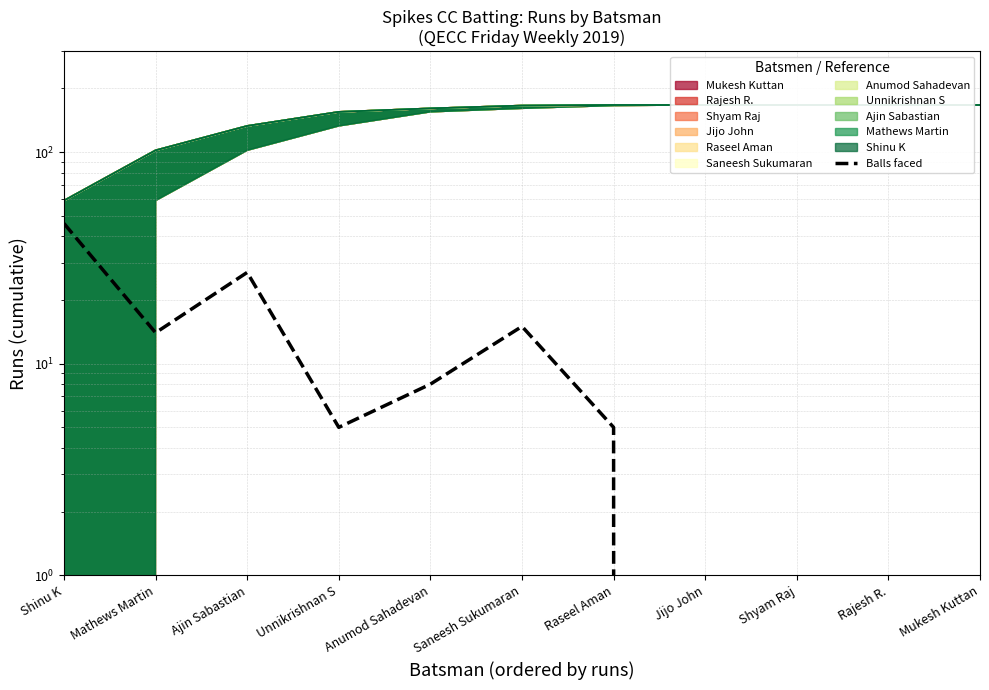

Is it true that the value at Mathews Martin is 8?

False